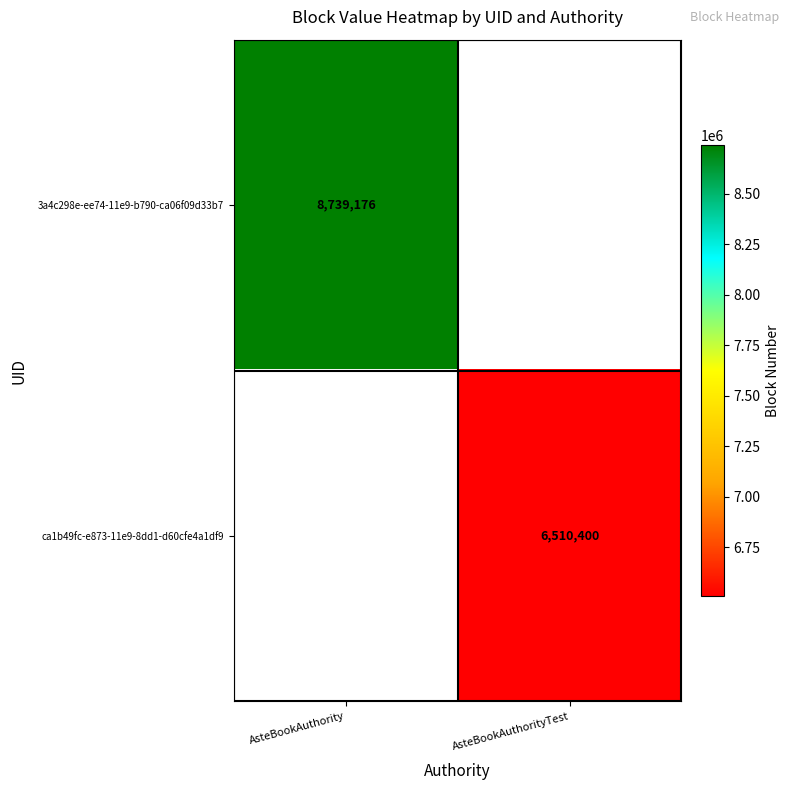

Is it true that ca1b49fc-e873-11e9-8dd1-d60cfe4a1df9 equals 9051049 at AsteBookAuthorityTest?

False